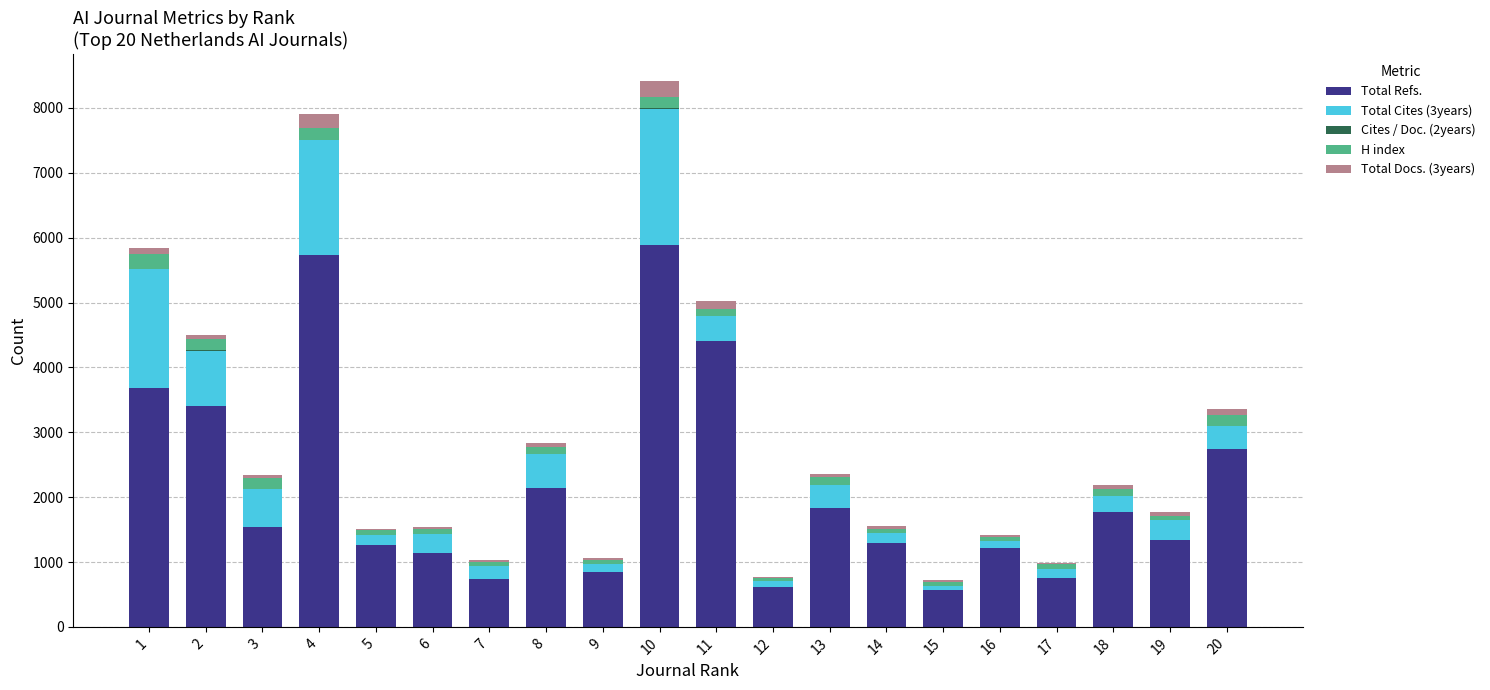

What is the highest value of the Total Refs. series?

5887